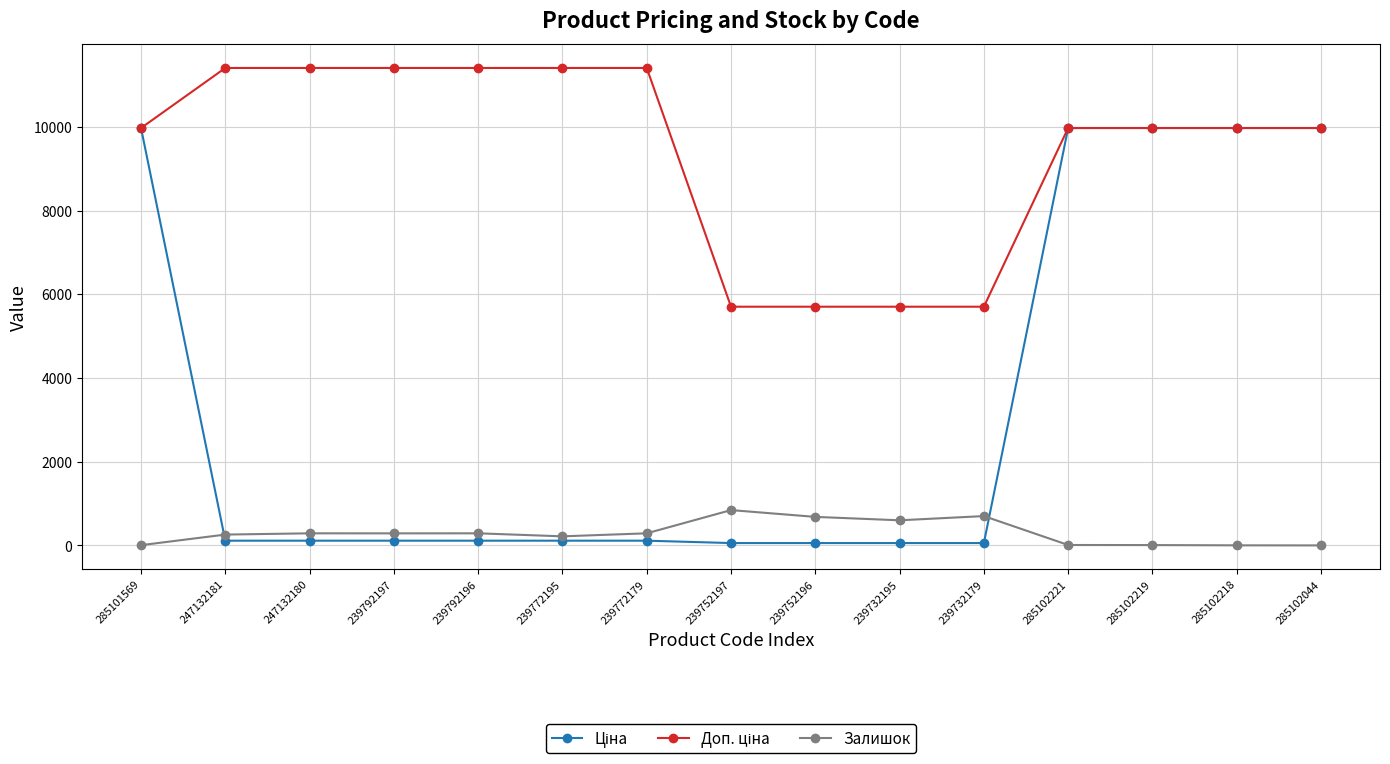

True or false: Залишок has a value of 601.0 at 239732195.

True